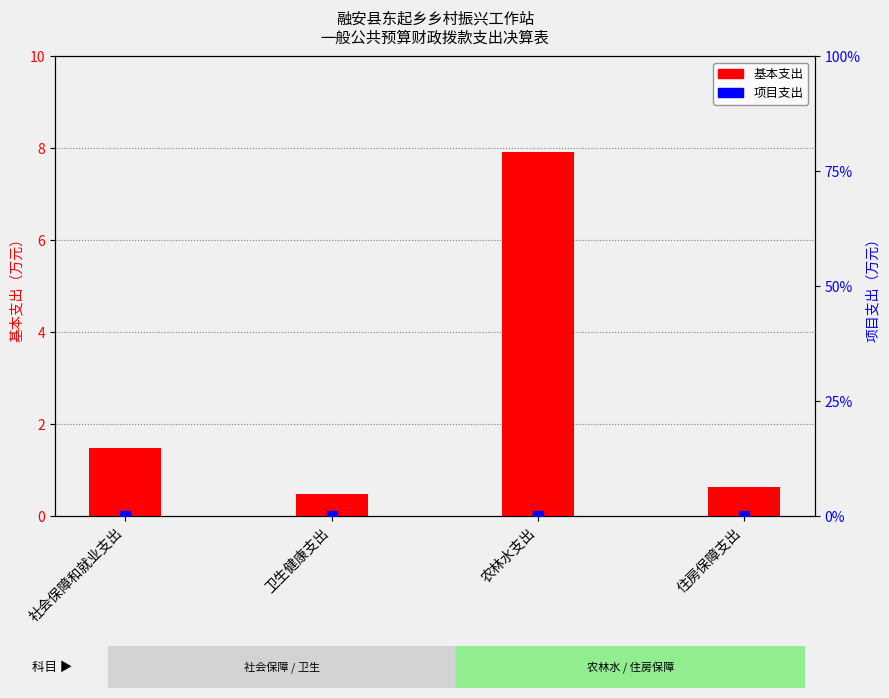

At how many categories does at least one series exceed 4?

1